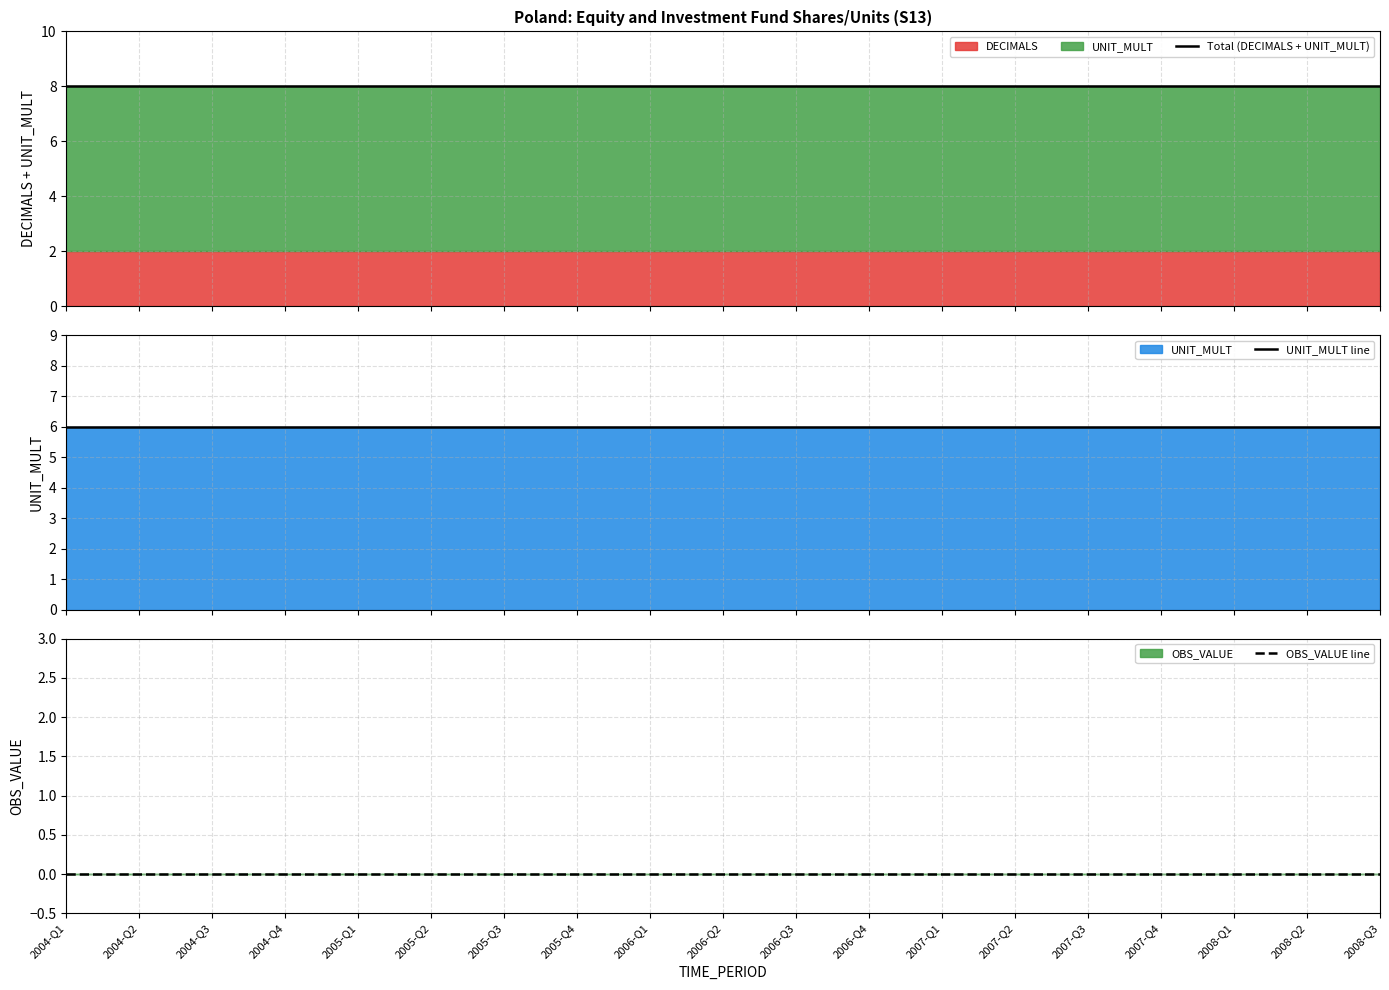

Does the chart have visible grid lines?

Yes